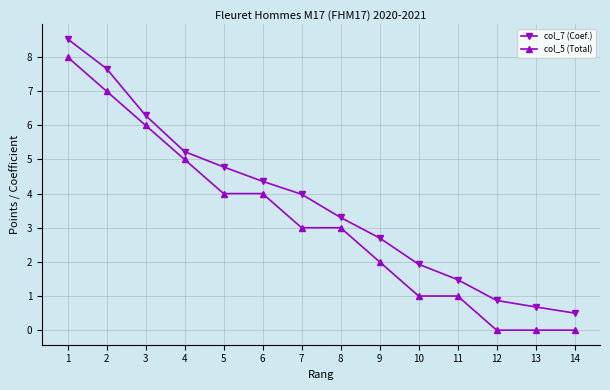

What is the difference between the col_5 (Total) values at 4 and 5?

1.0